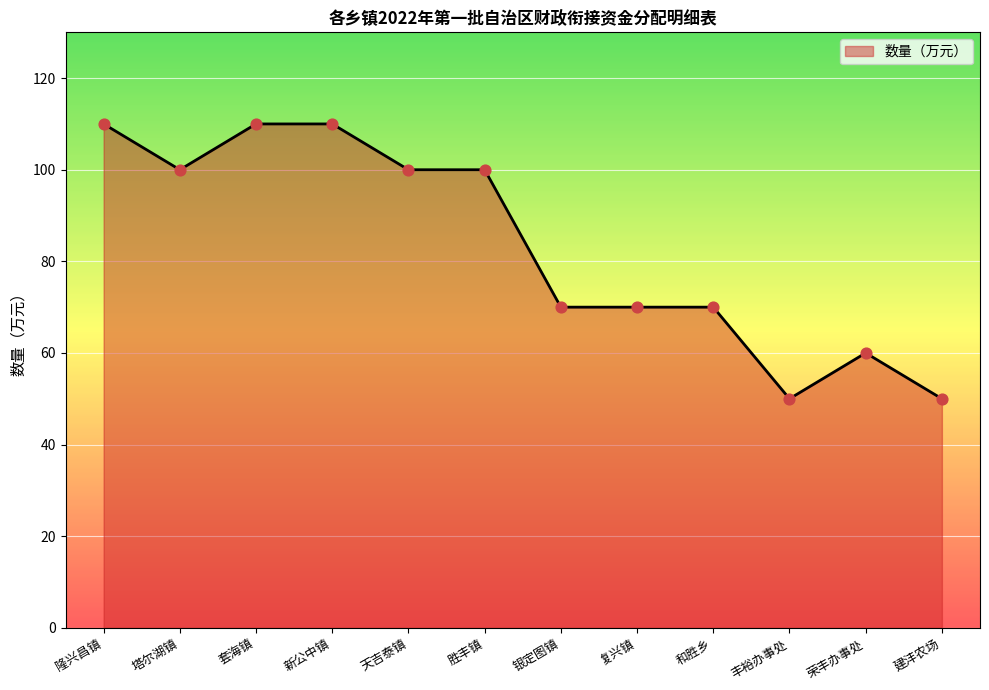

What is the change in value from 荣丰办事处 to 建沣农场?

-10